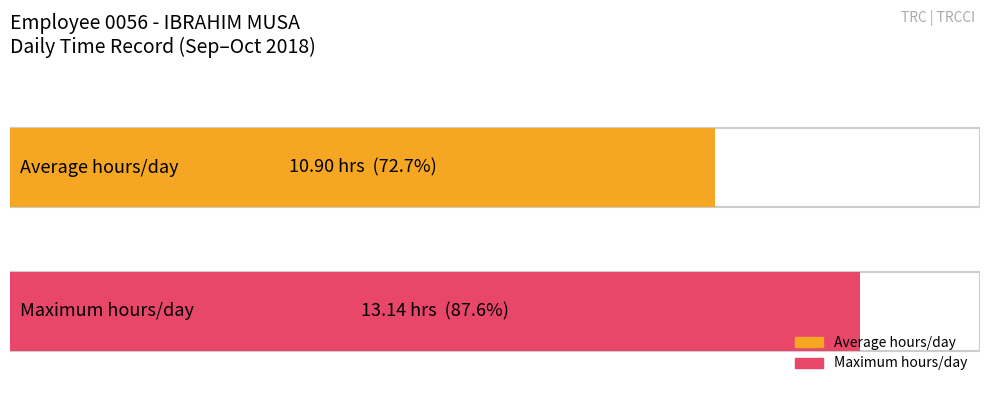

What are all the series names shown in the legend?

Average hours/day, Maximum hours/day